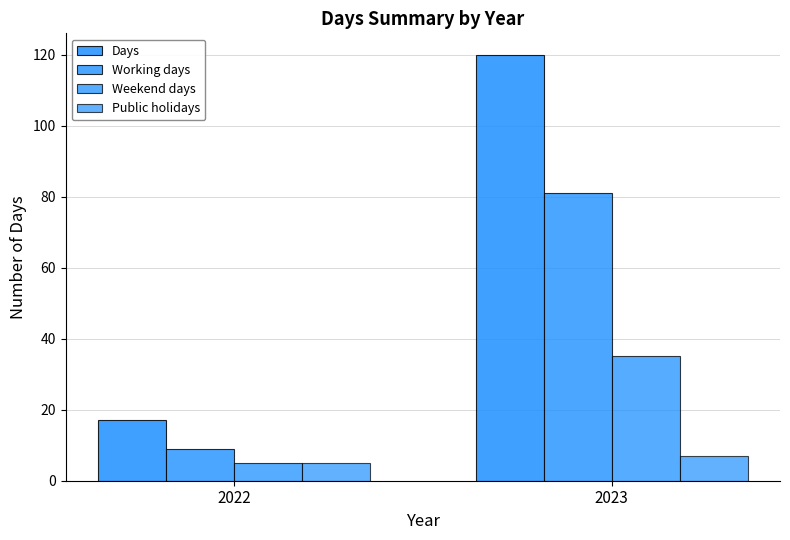

The Public holidays series shows 7 at 2023. True or false?

True